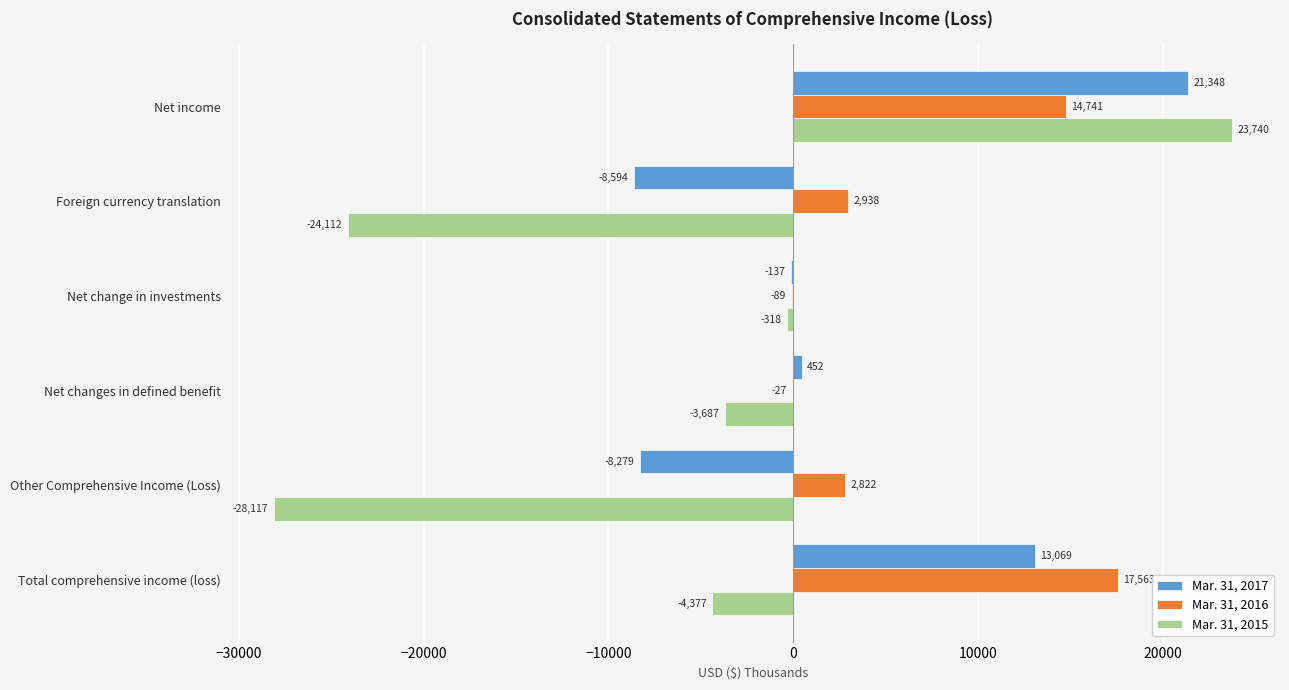

What is the maximum value shown in the chart?

23740